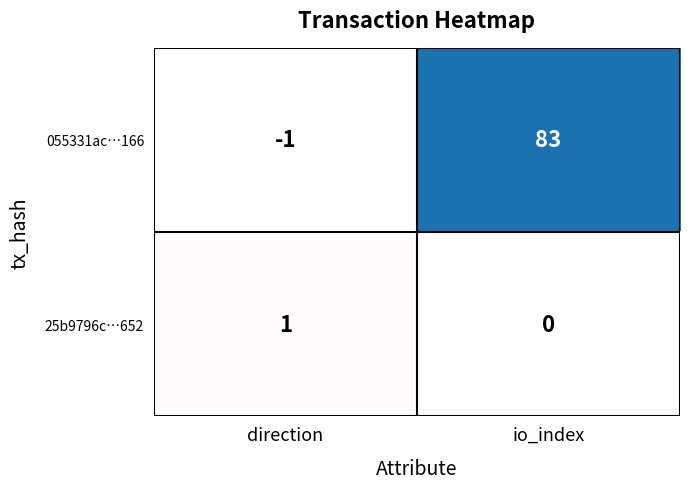

Is it true that 055331ac…166 equals 83 at io_index?

True